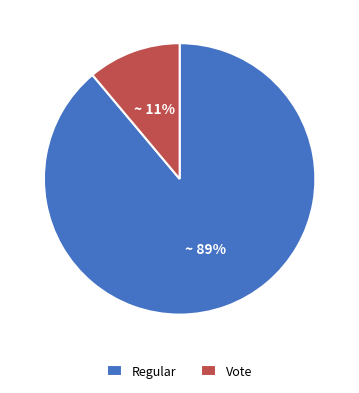

Is there any slice that represents more than half of the pie?

Yes